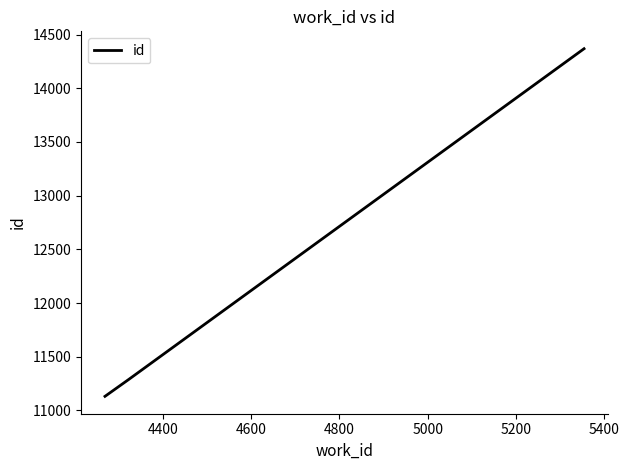

What is the difference between the maximum and second lowest values?

3079